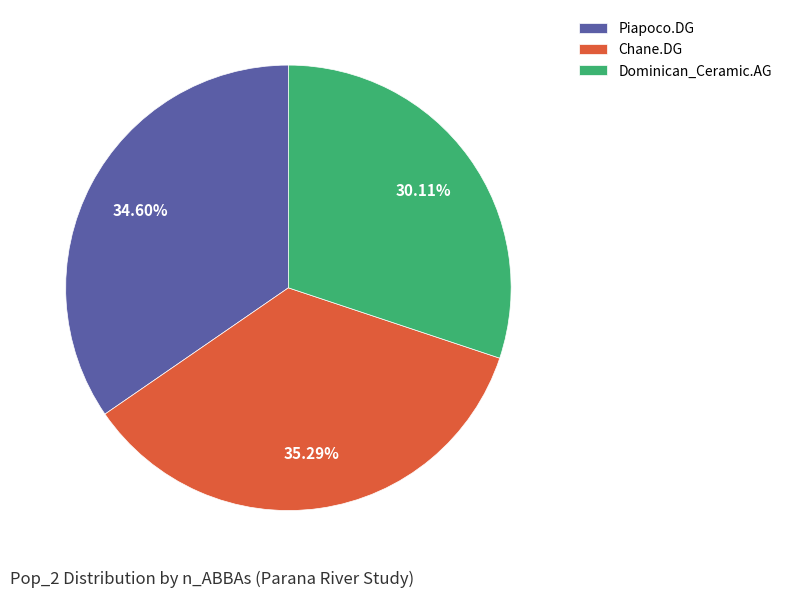

What is the smallest slice in the pie chart?

Dominican_Ceramic.AG